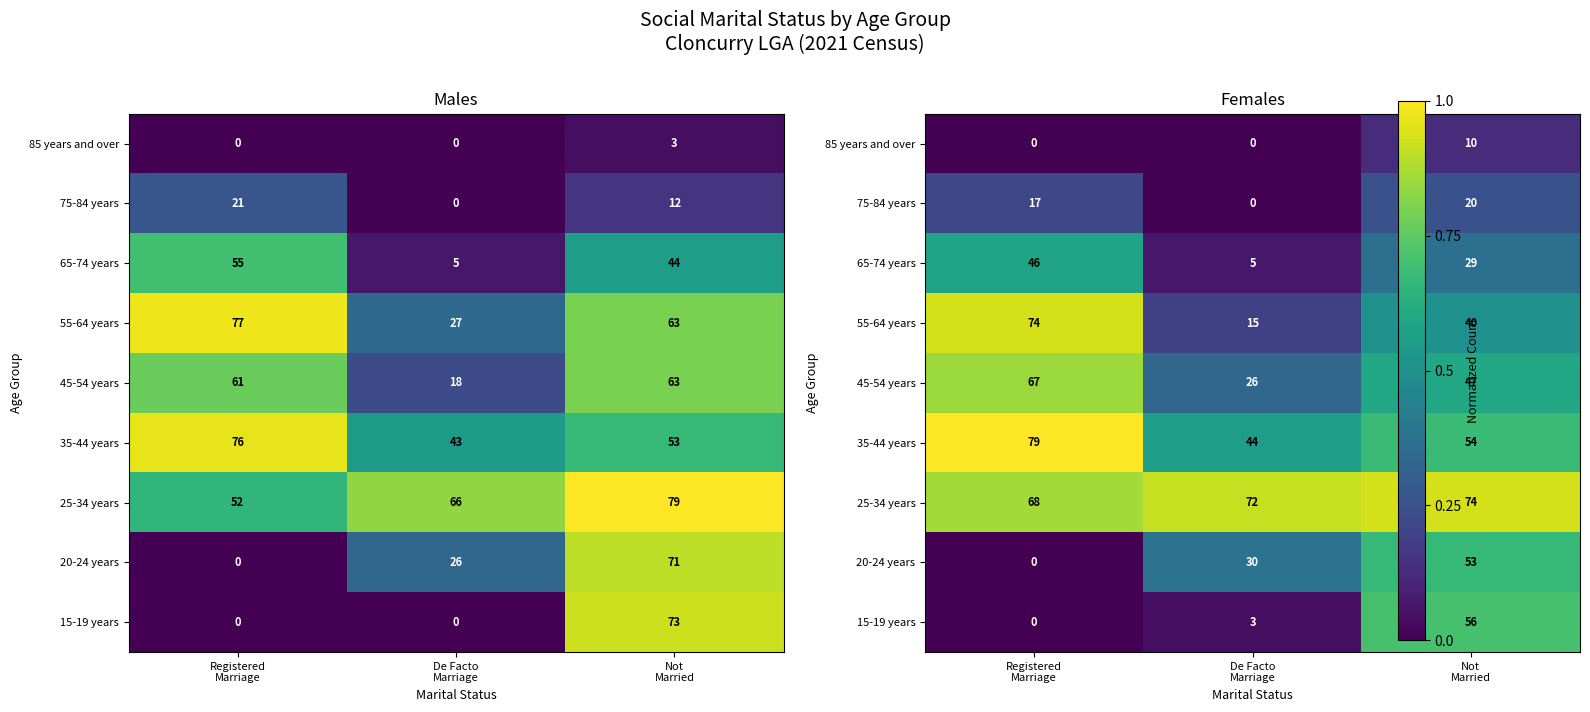

Which category has the highest value in the 55-64 years series?

Registered Marriage